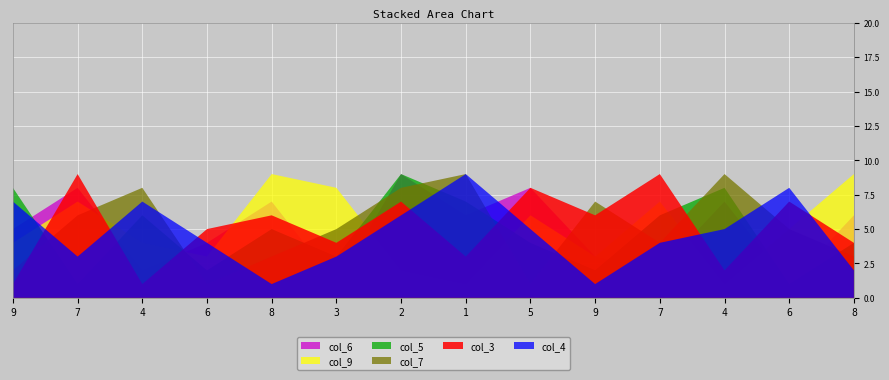

Reading left to right, list all the values displayed in this chart.

col_3: 1	9	1	5	6	4	7	3	8	6	9	2	7	4
col_4: 7	3	7	4	1	3	6	9	5	1	4	5	8	2
col_6: 5	8	2	4	7	1	9	6	8	3	2	7	1	6
col_7: 2	6	8	1	3	5	8	9	1	7	4	9	5	3
col_9: 4	7	4	3	9	8	2	1	6	3	7	1	5	9
col_5: 8	1	6	2	5	3	9	7	4	2	6	8	1	4